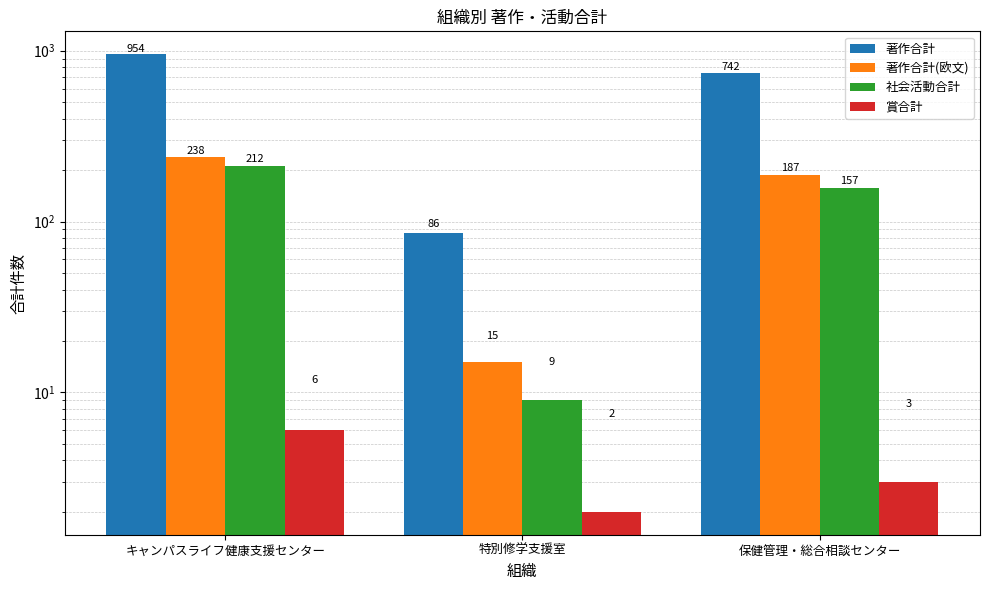

Which series has the widest spread of values?

著作合計